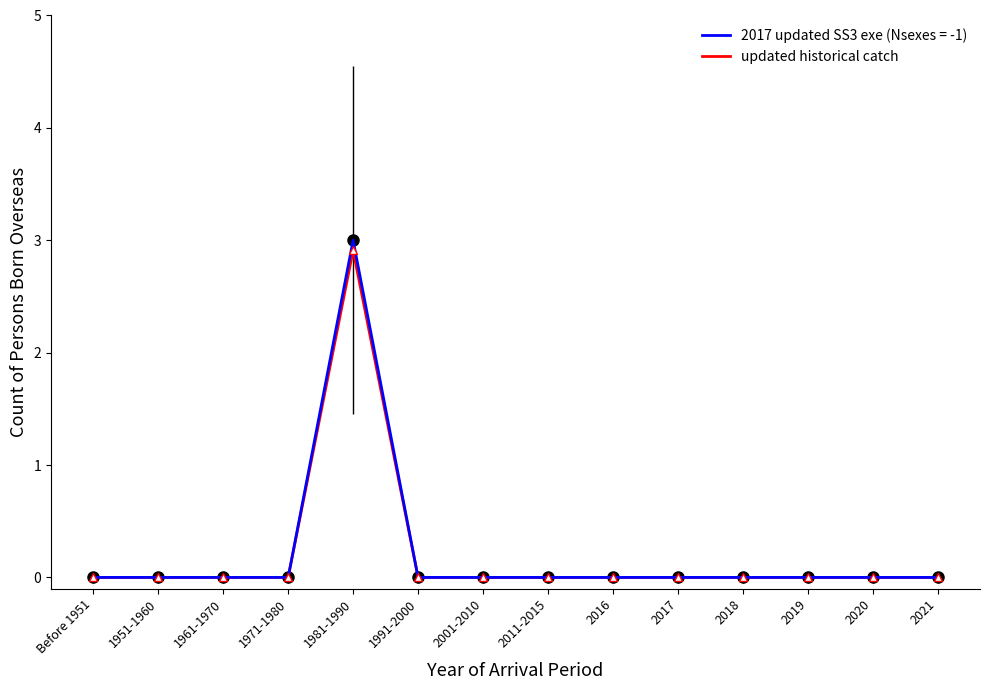

The 2017 updated SS3 exe (Nsexes = -1) series shows 4.4 at 1981-1990. True or false?

False